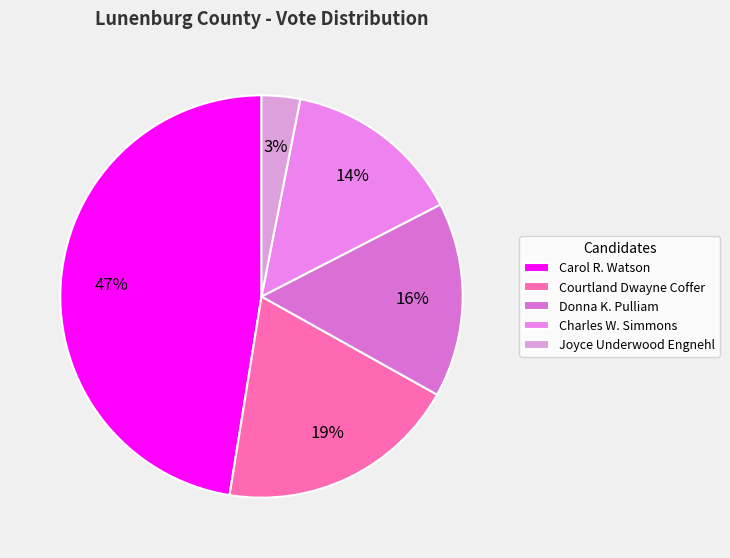

To the nearest percent, what is the difference between the Charles W. Simmons and Courtland Dwayne Coffer slice percentages?

5%